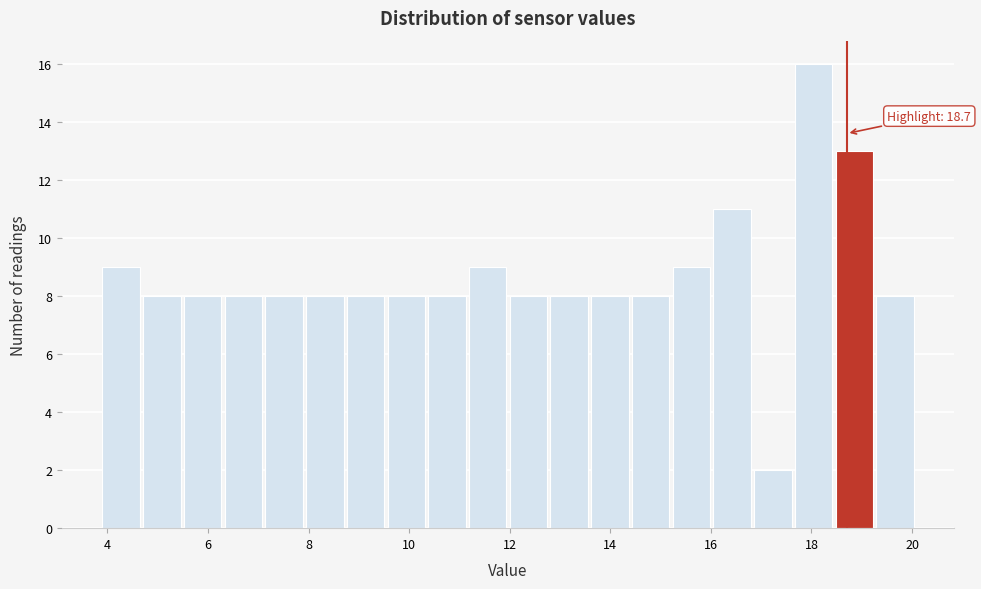

Over which range of the x-axis is the bar tallest?

17.6 to 18.4